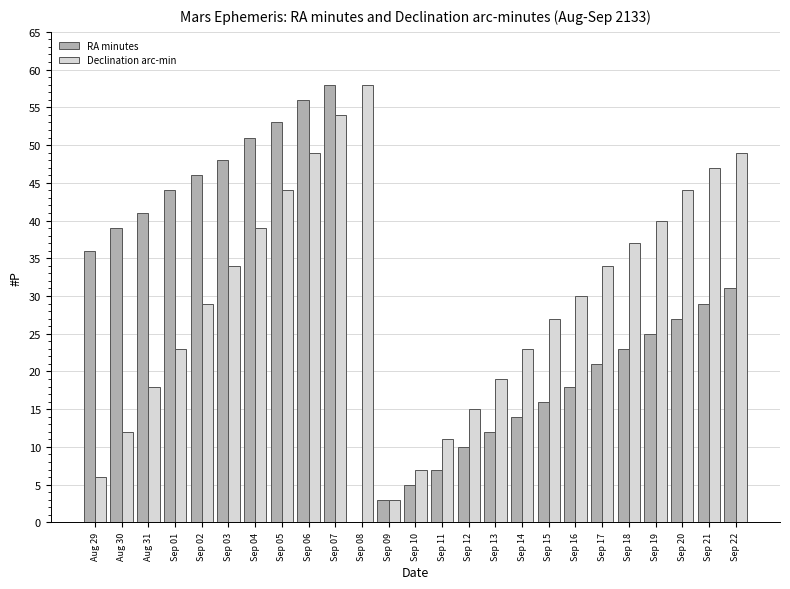

The Declination arc-min series shows 53 at Sep 04. True or false?

False